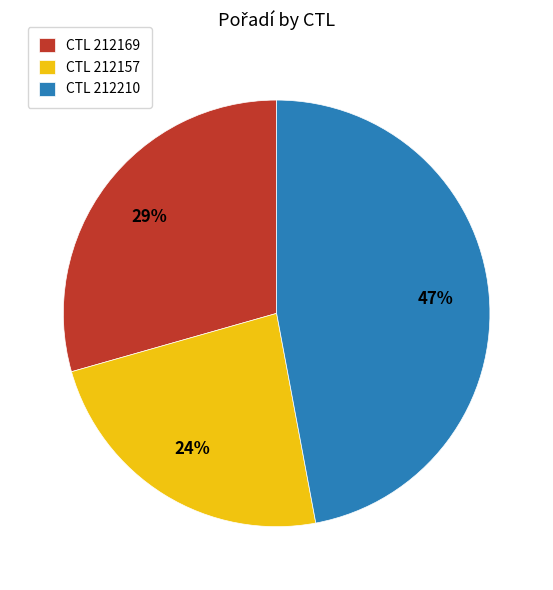

Approximately how many times larger is the value at CTL 212210 compared to CTL 212169?

1.6